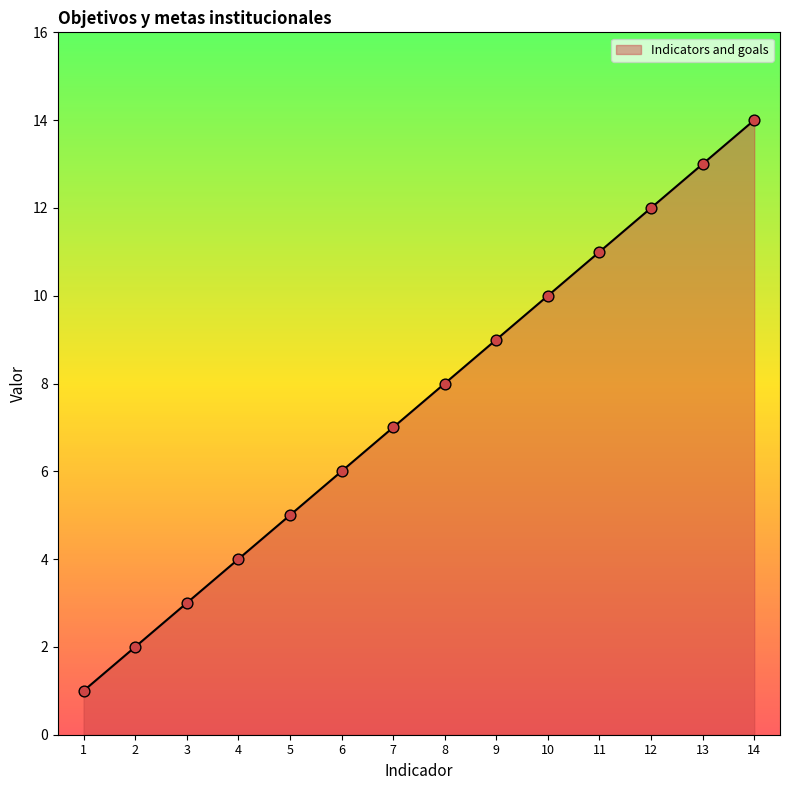

What is the change in value from 5 to 6?

+1